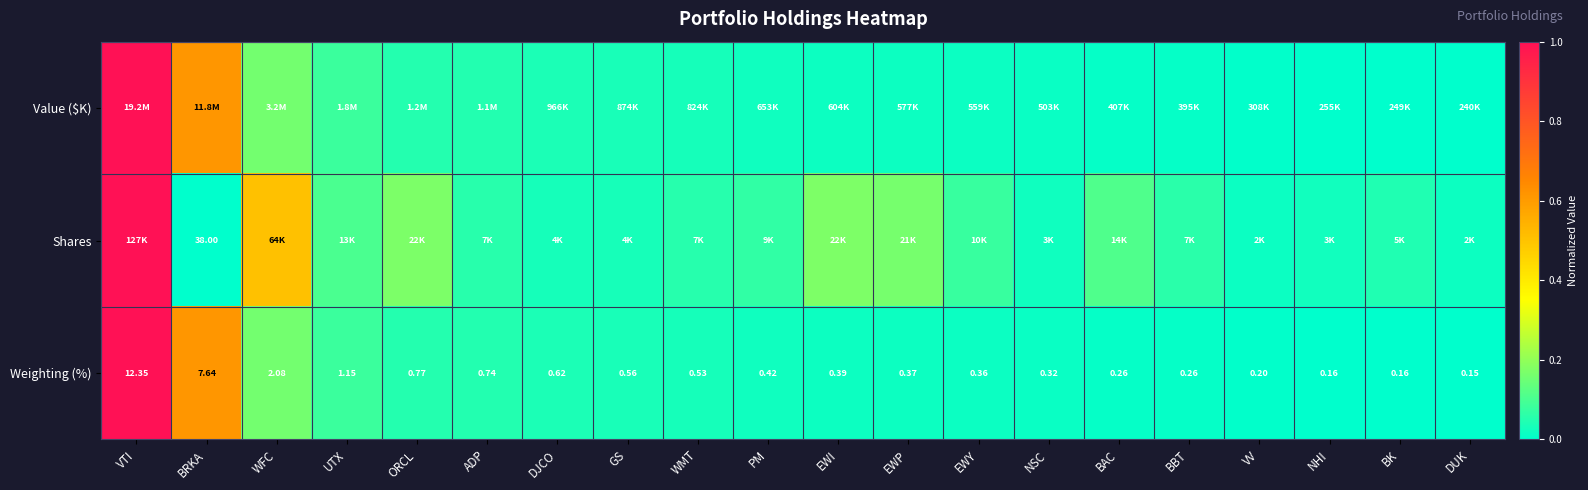

What is the greatest value displayed?

1.0